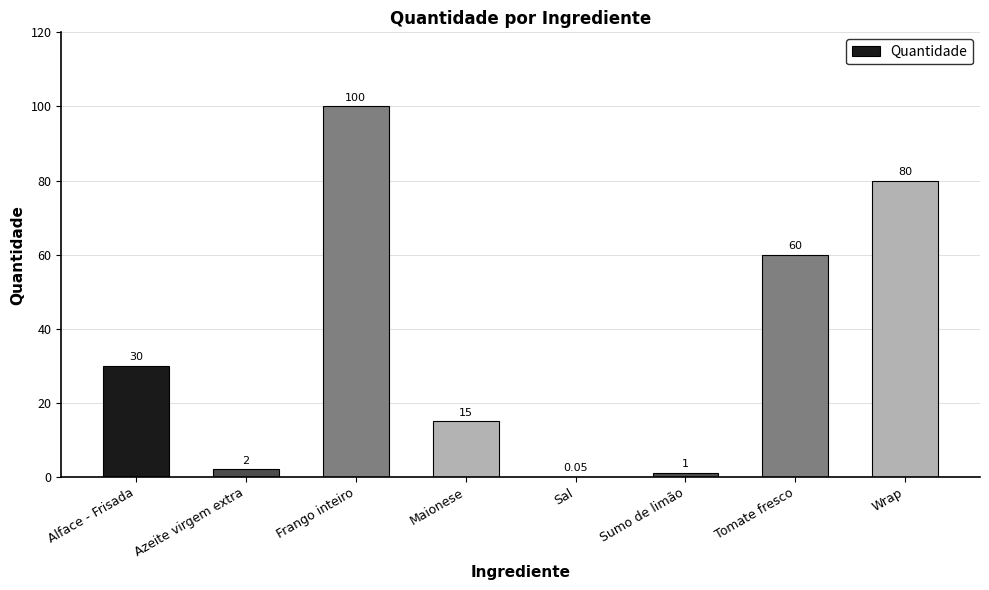

Where is the data nearest to the value 50?

Tomate fresco